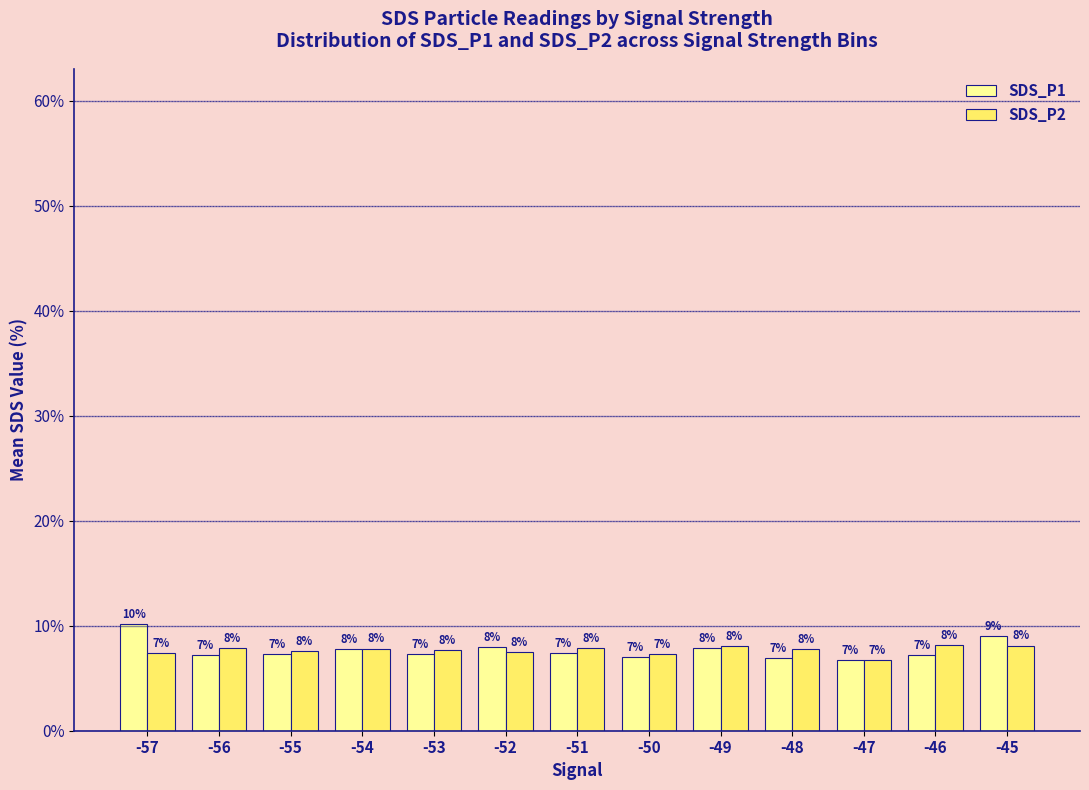

How many groups of bars are there?

13